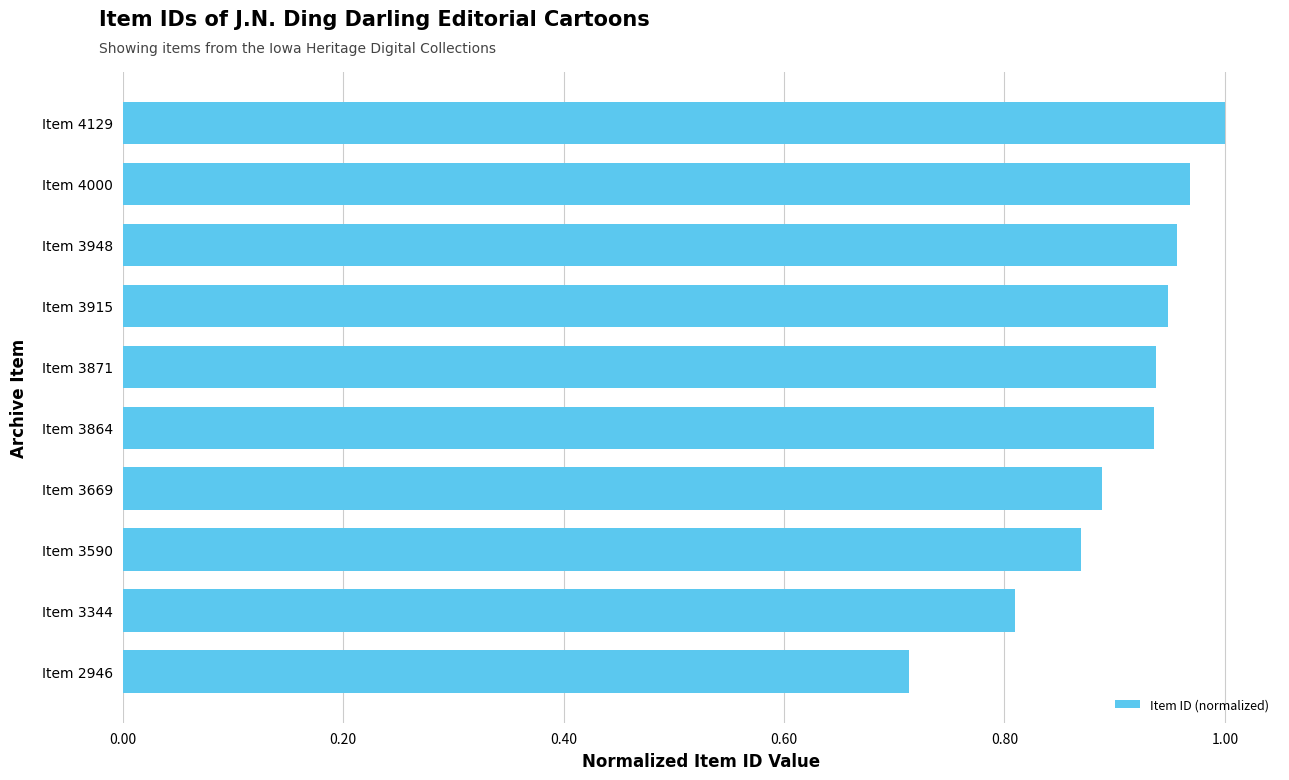

What is the value of the 9th bar from the top?

0.8